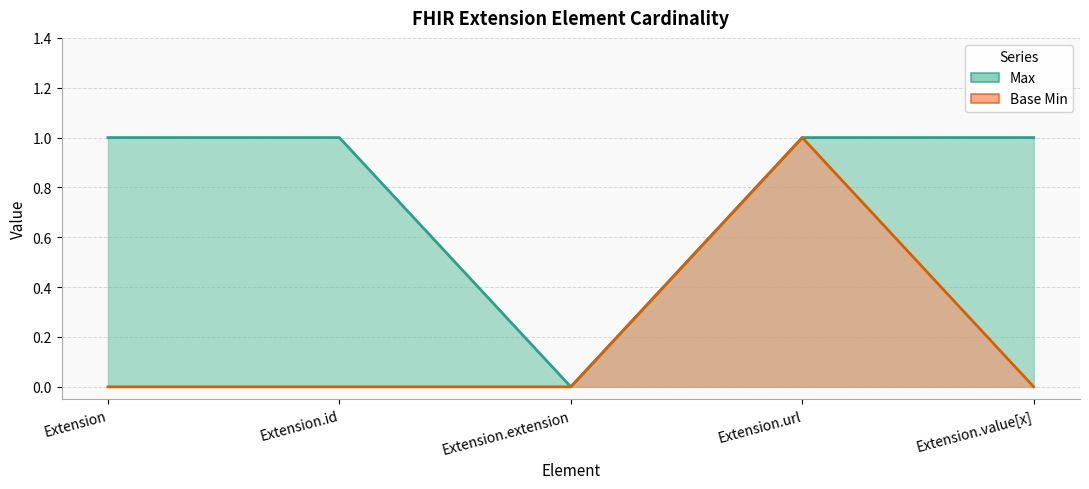

Rank the series by their average value, from lowest to highest.

Base Min, Max